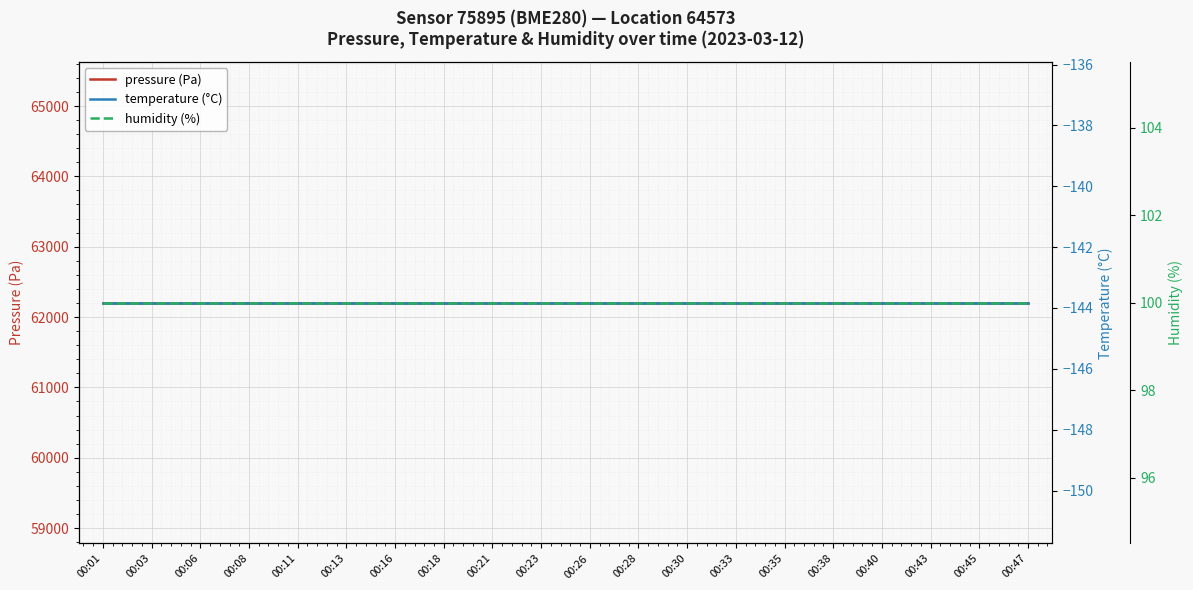

List the series in order of their peak value, lowest first.

temperature (°C), humidity (%), pressure (Pa)